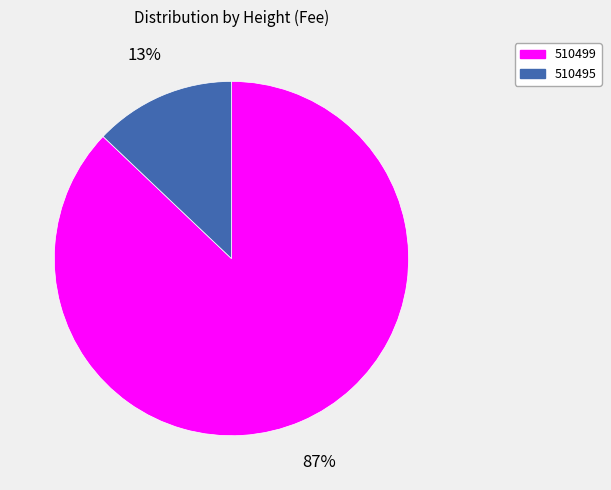

To the nearest percent, what is the difference between the 510495 and 510499 slice percentages?

74%